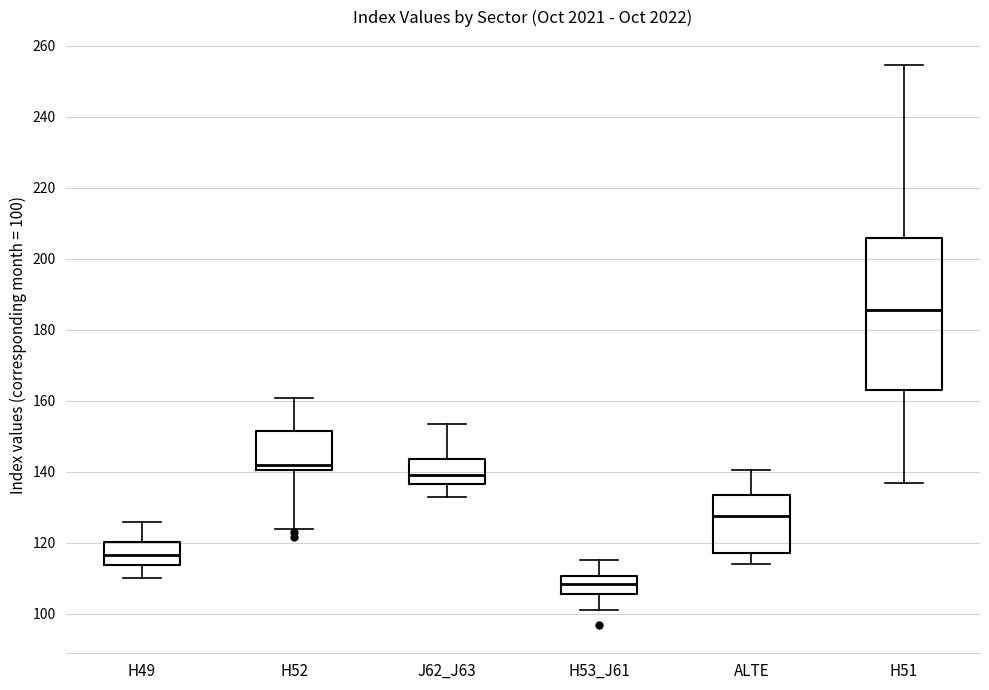

Which box's median line is the highest?

H51